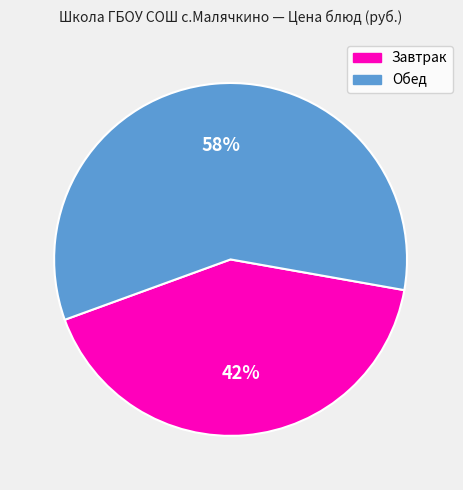

Is there a majority slice in this chart?

Yes